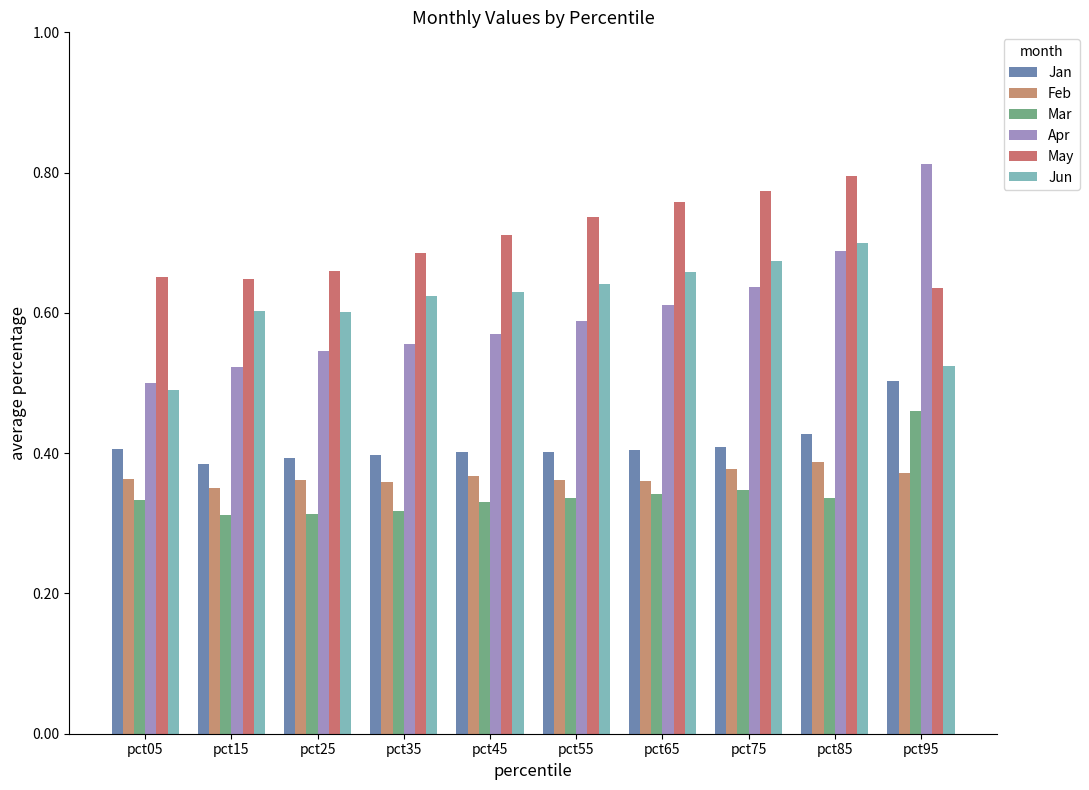

At pct35, list the series in order from largest to smallest.

May, Jun, Apr, Jan, Feb, Mar